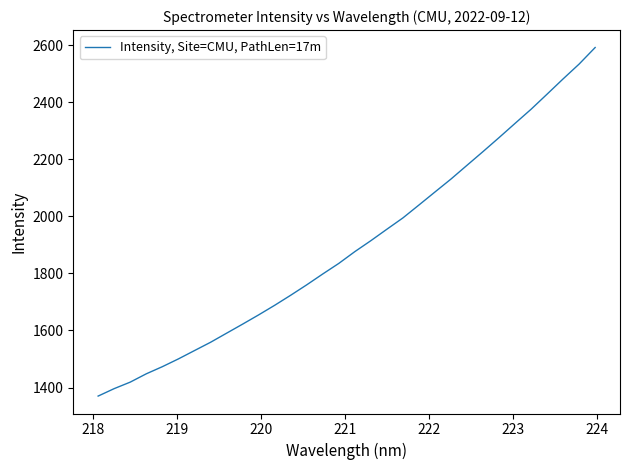

What is the minimum value shown in the chart?

1370.0